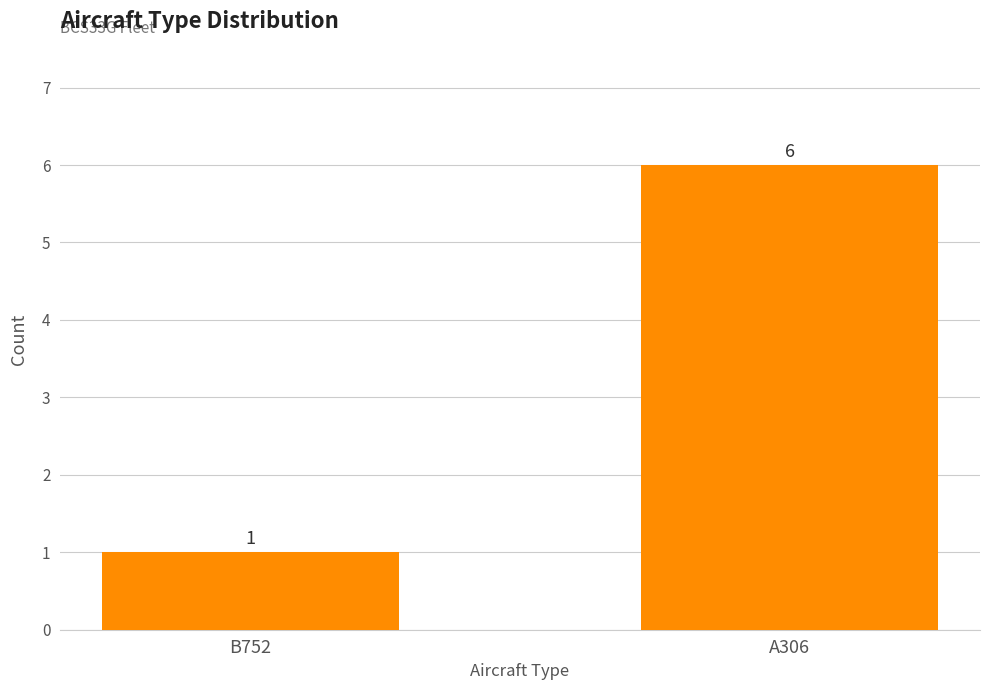

What is the average value?

4